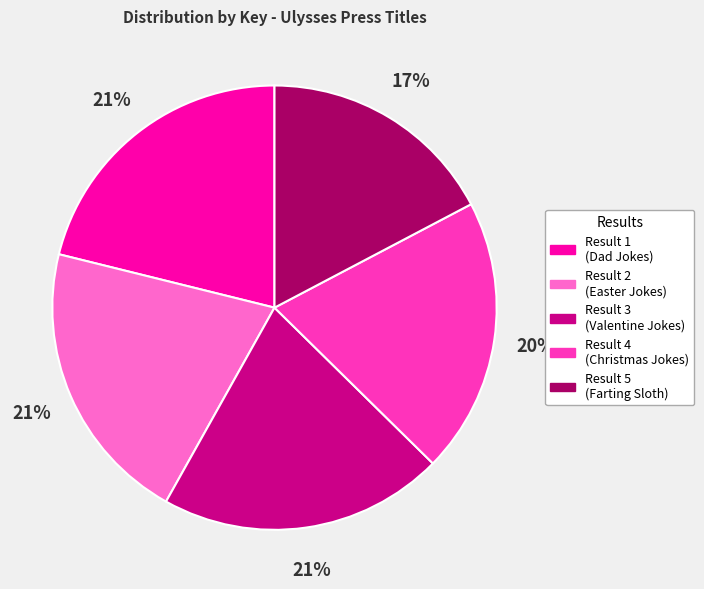

To the nearest percent, what is the difference between the largest and smallest slice percentages?

4%